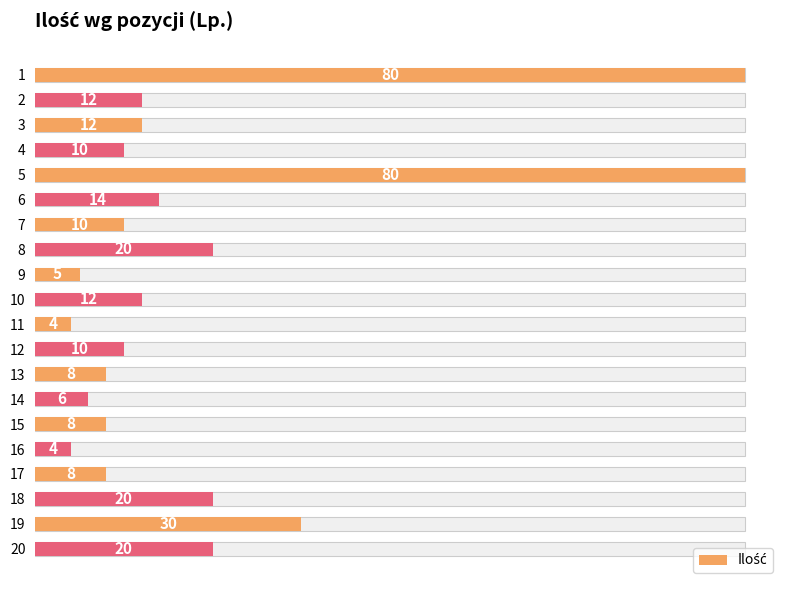

Reading right to left, what are all the values shown in this chart?

20	30	20	8	4	8	6	8	10	4	12	5	20	10	14	80	10	12	12	80